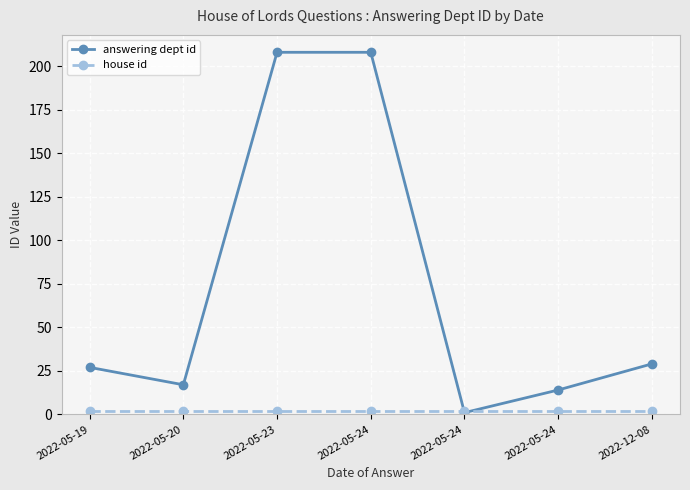

How many intersections are there between house id and answering dept id?

2